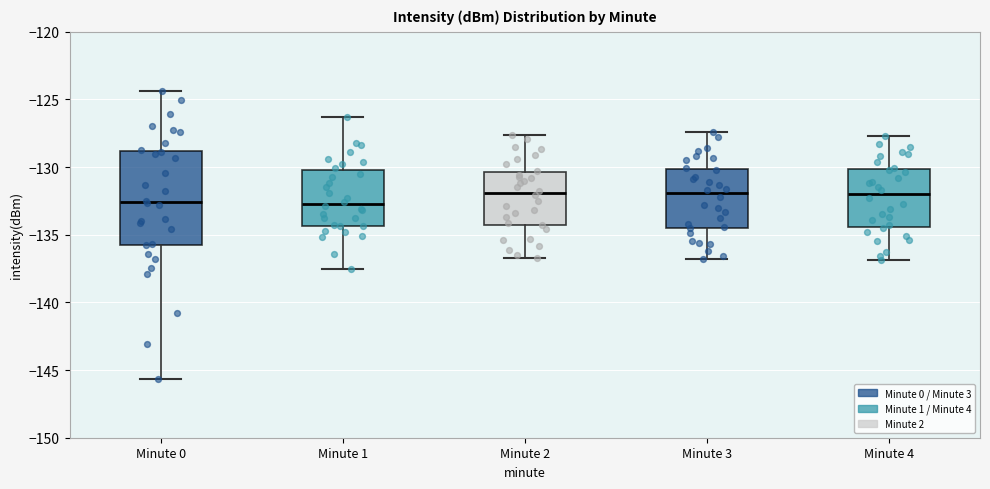

Reading left to right, transcribe this box plot: for each box, give where its median line is, the range the box spans, and where its two whiskers end, as read against the y-axis. The values are not printed on the chart, so give them approximately, as read against the axis.

Minute 0: median -132.5, box -135.5 to -129.0, whiskers -145.5 to -124.5
Minute 1: median -132.5, box -134.5 to -130.0, whiskers -137.5 to -126.5
Minute 2: median -132.0, box -134.0 to -130.5, whiskers -136.5 to -127.5
Minute 3: median -132.0, box -134.5 to -130.0, whiskers -137.0 to -127.5
Minute 4: median -132.0, box -134.5 to -130.0, whiskers -137.0 to -127.5